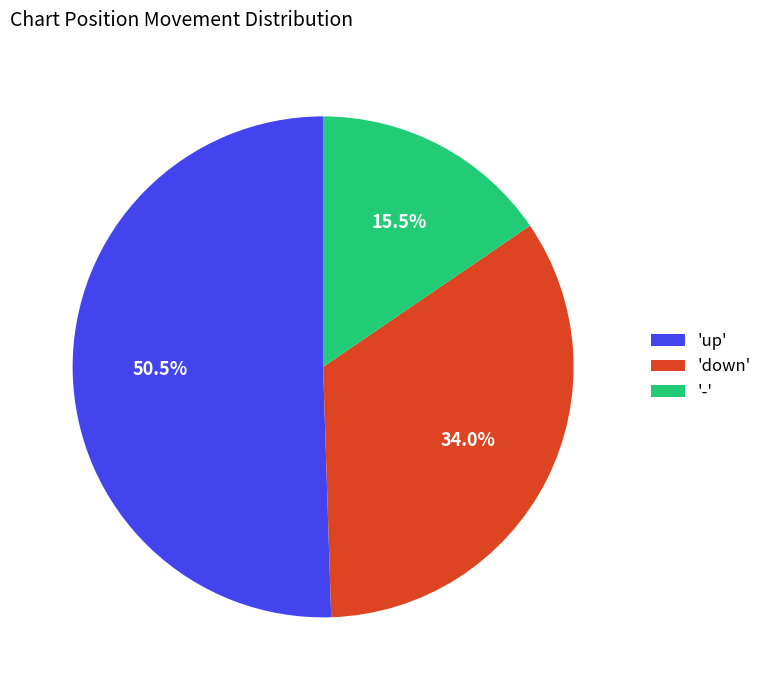

Is there a majority slice in this chart?

Yes